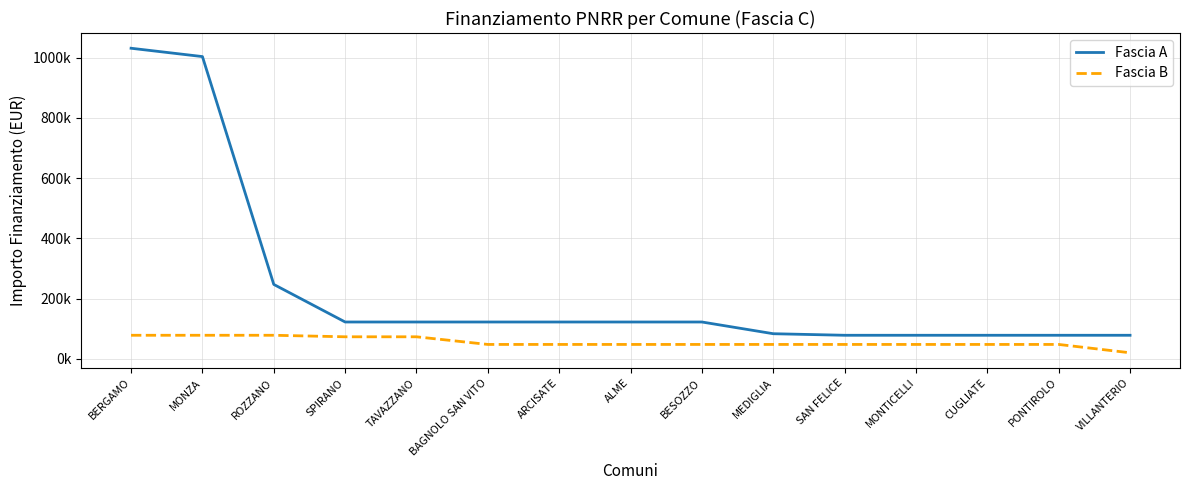

Which label corresponds to the largest value in the chart?

BERGAMO